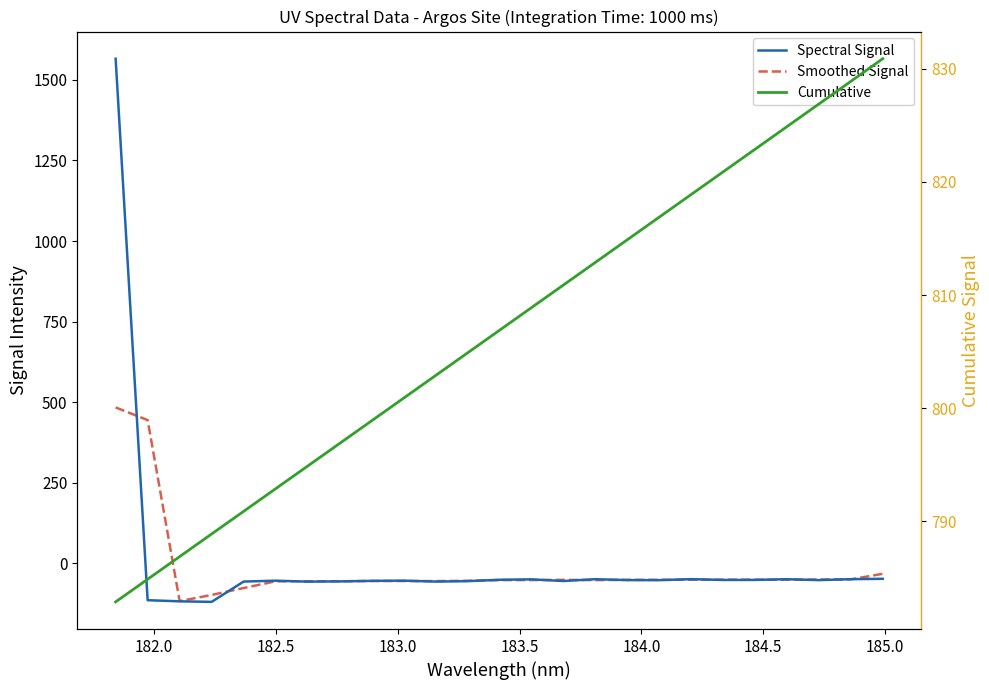

How many series are shown in this chart?

3